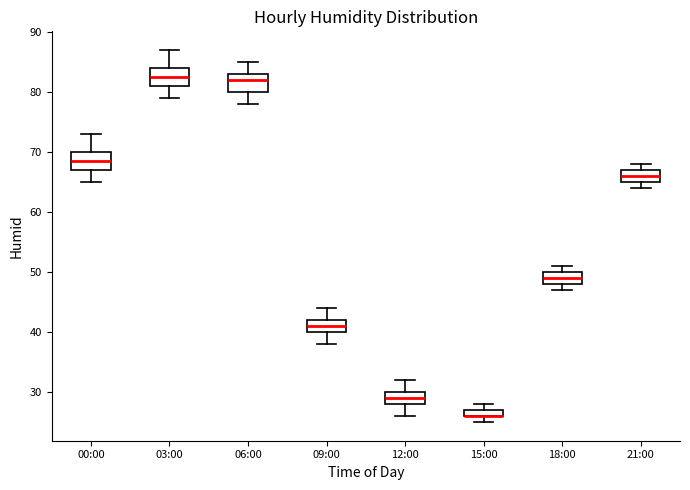

Where does the lower whisker of the box for 09:00 end on the y-axis? The values are not printed on the chart, so give them approximately, as read against the axis.

38